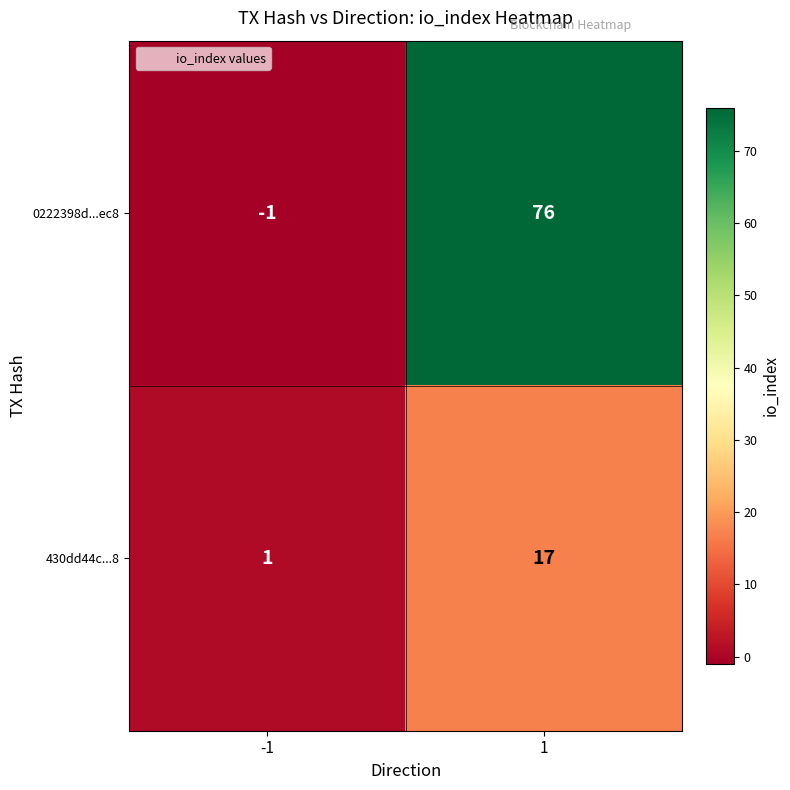

Read the 0222398d...ec8 value at 1, to the nearest 10.

80